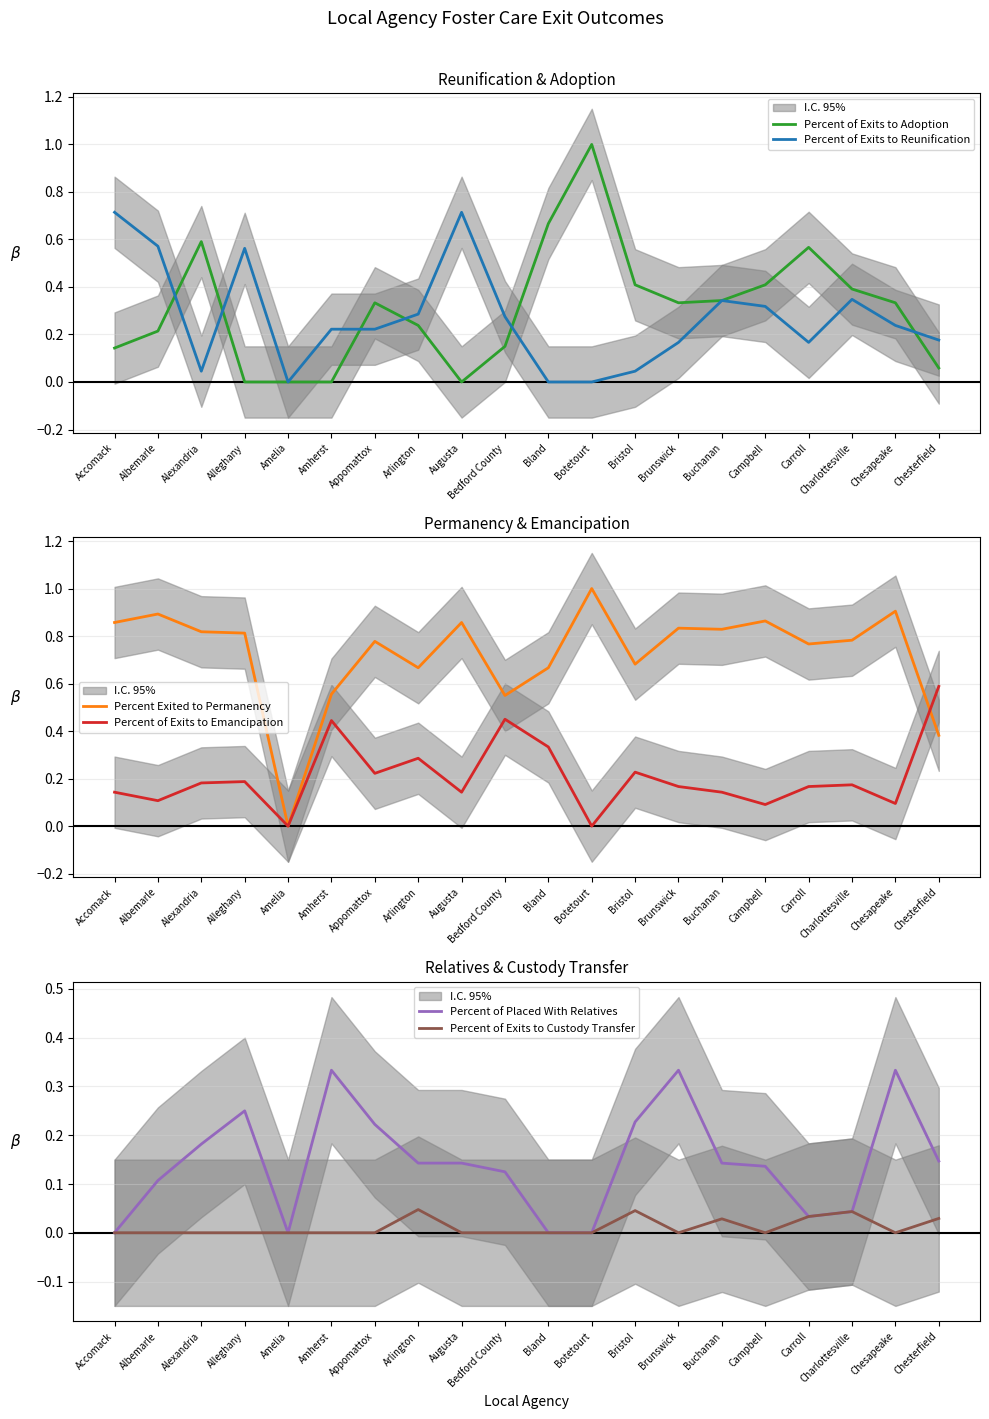

What value does the Percent Exited to Permanency series have at Chesapeake?

0.9